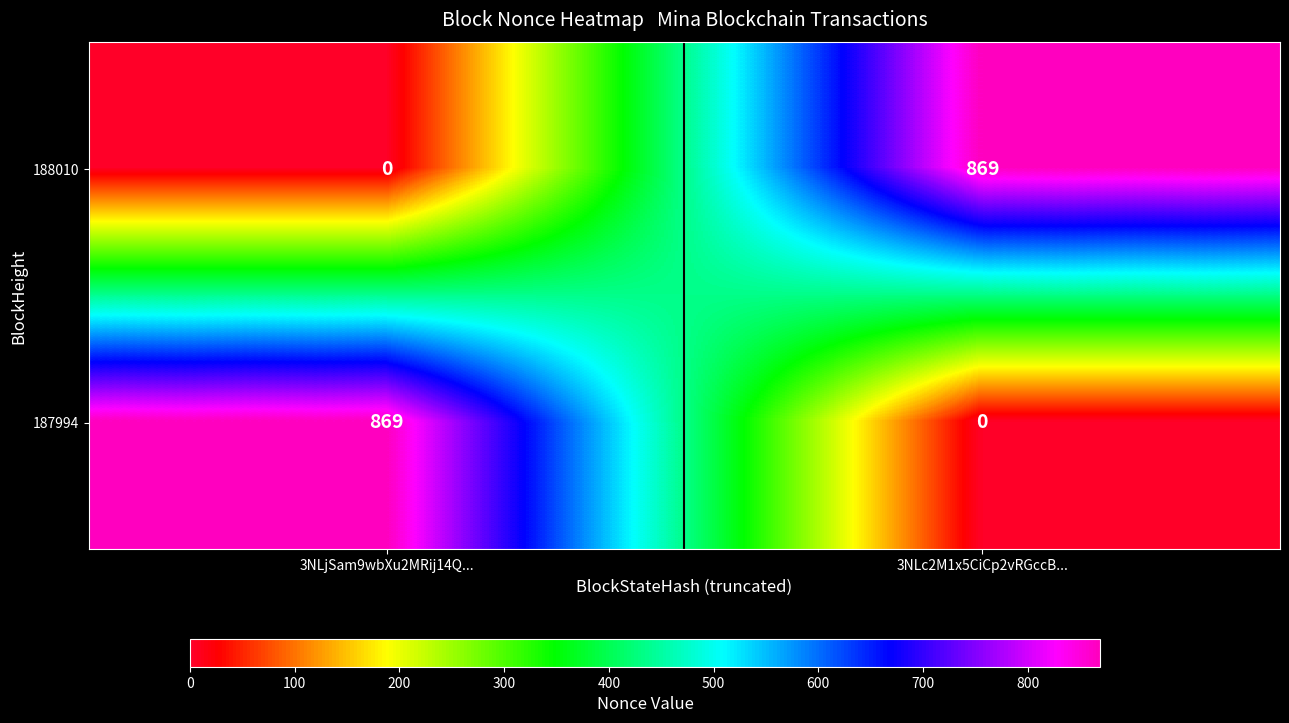

Is it true that 187994 equals 869 at 3NLjSam9wbXu2MRij14Q...?

True